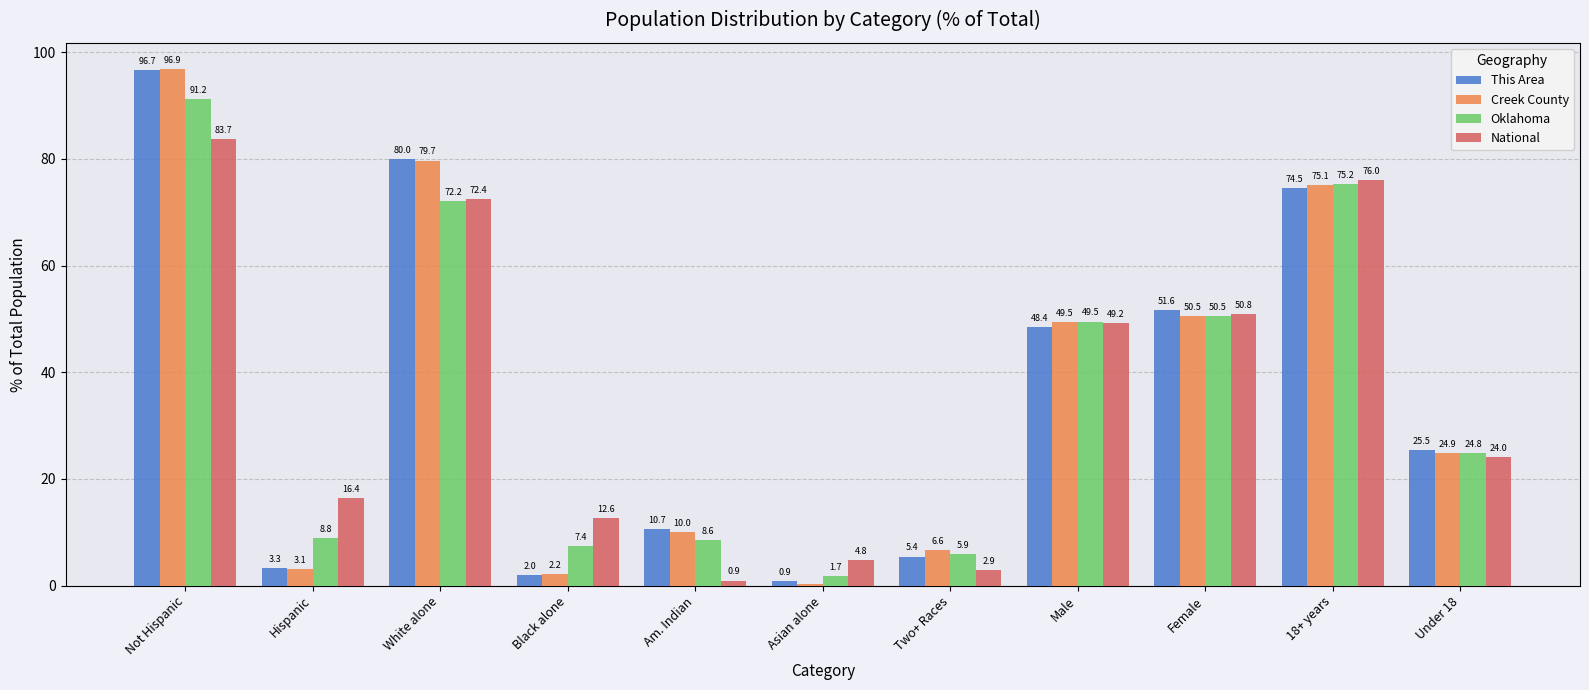

What is the difference between the maximum and minimum values in the Creek County series?

96.6